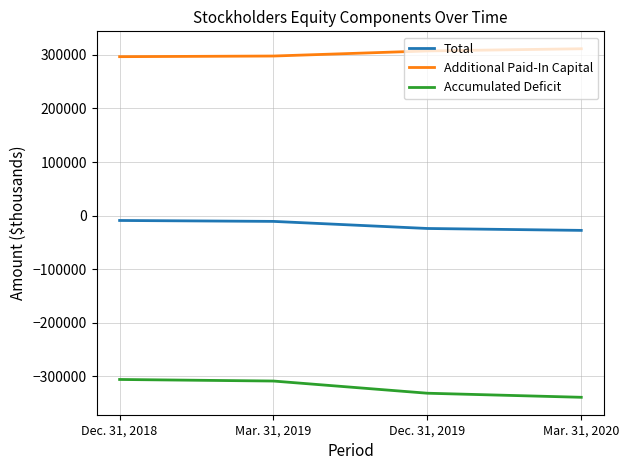

At how many categories does at least one series exceed 276233?

4